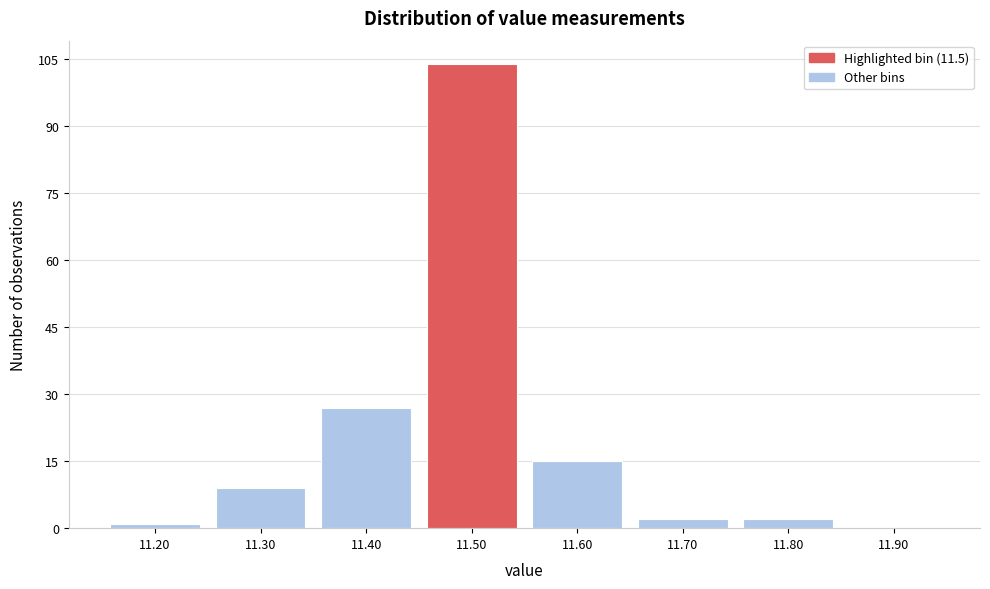

Reading left to right, transcribe this chart: for each bar, give the range it covers on the x-axis and its height. The values are not printed on the chart, so give them approximately, as read against the axis.

11.15 to 11.25: under 2
11.25 to 11.35: 10
11.35 to 11.45: 28
11.45 to 11.55: 104
11.55 to 11.65: 16
11.65 to 11.75: 2
11.75 to 11.85: 2
11.85 to 11.95: 0